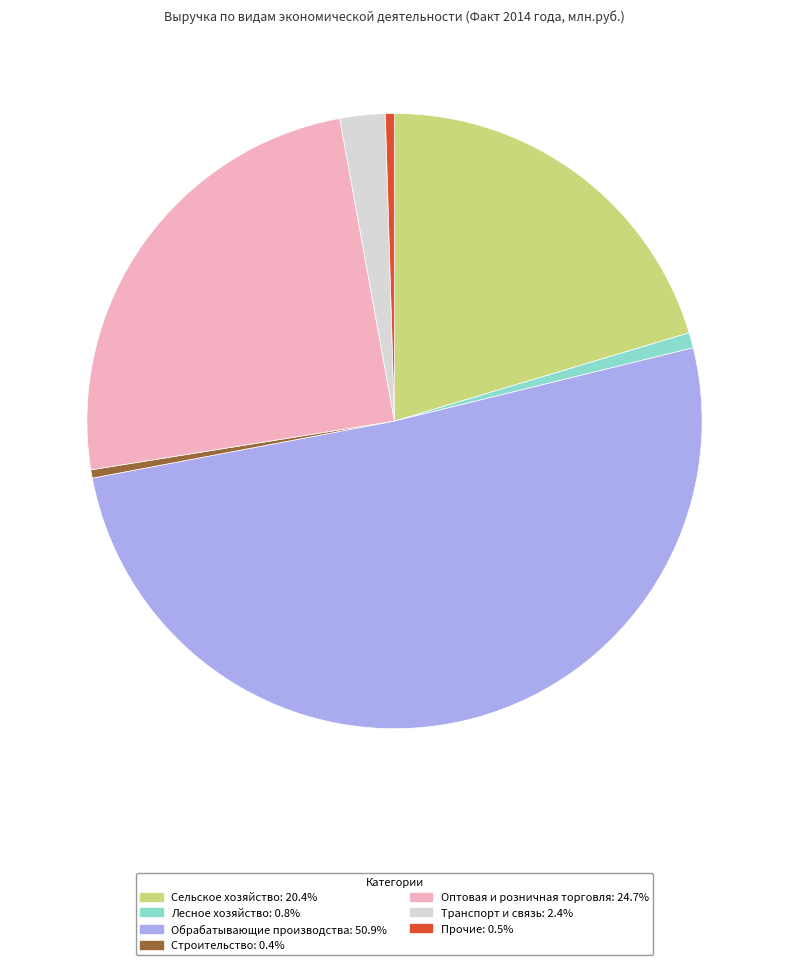

Which slice represents more than half of the pie?

Обрабатывающие производства